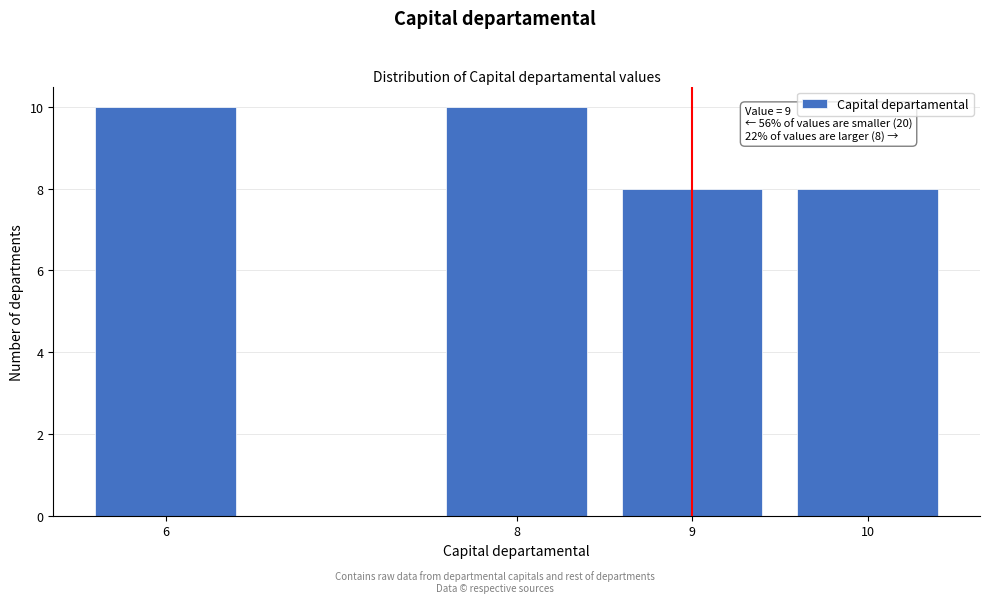

Reading right to left, list all the values displayed in this chart.

8	8	10	10